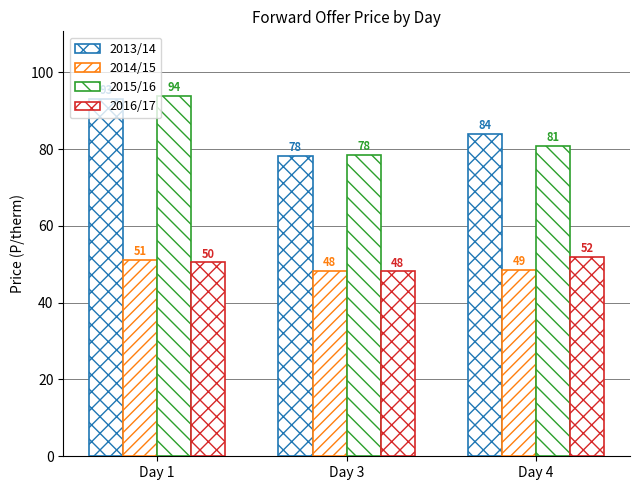

What value does the 2016/17 series have at Day 1?

50.5